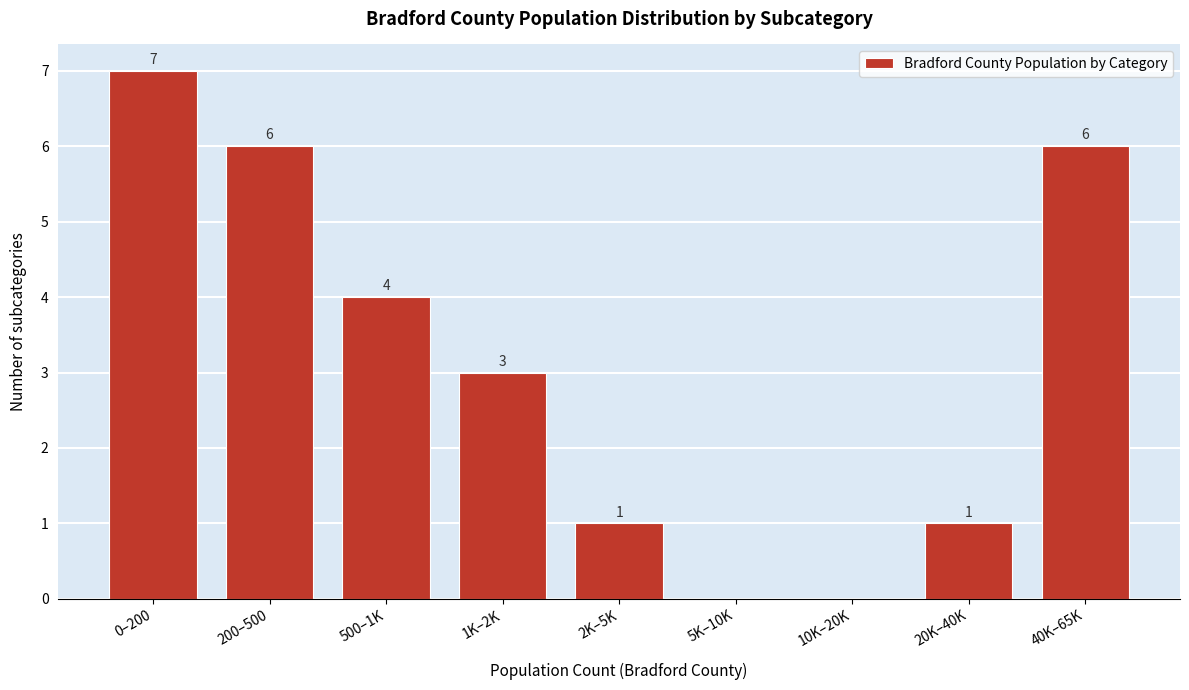

Reading right to left, what are all the values shown in this chart?

40K–65K=6	20K–40K=1	10K–20K=0	5K–10K=0	2K–5K=1	1K–2K=3	500–1K=4	200–500=6	0–200=7